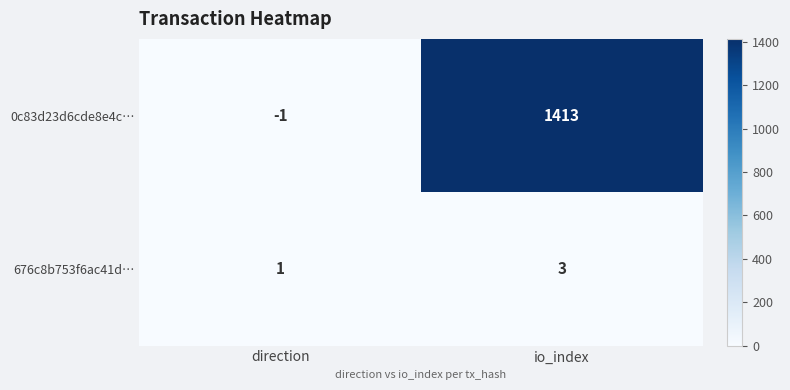

Which series changed the most between direction and io_index?

0c83d23d6cde8e4c…